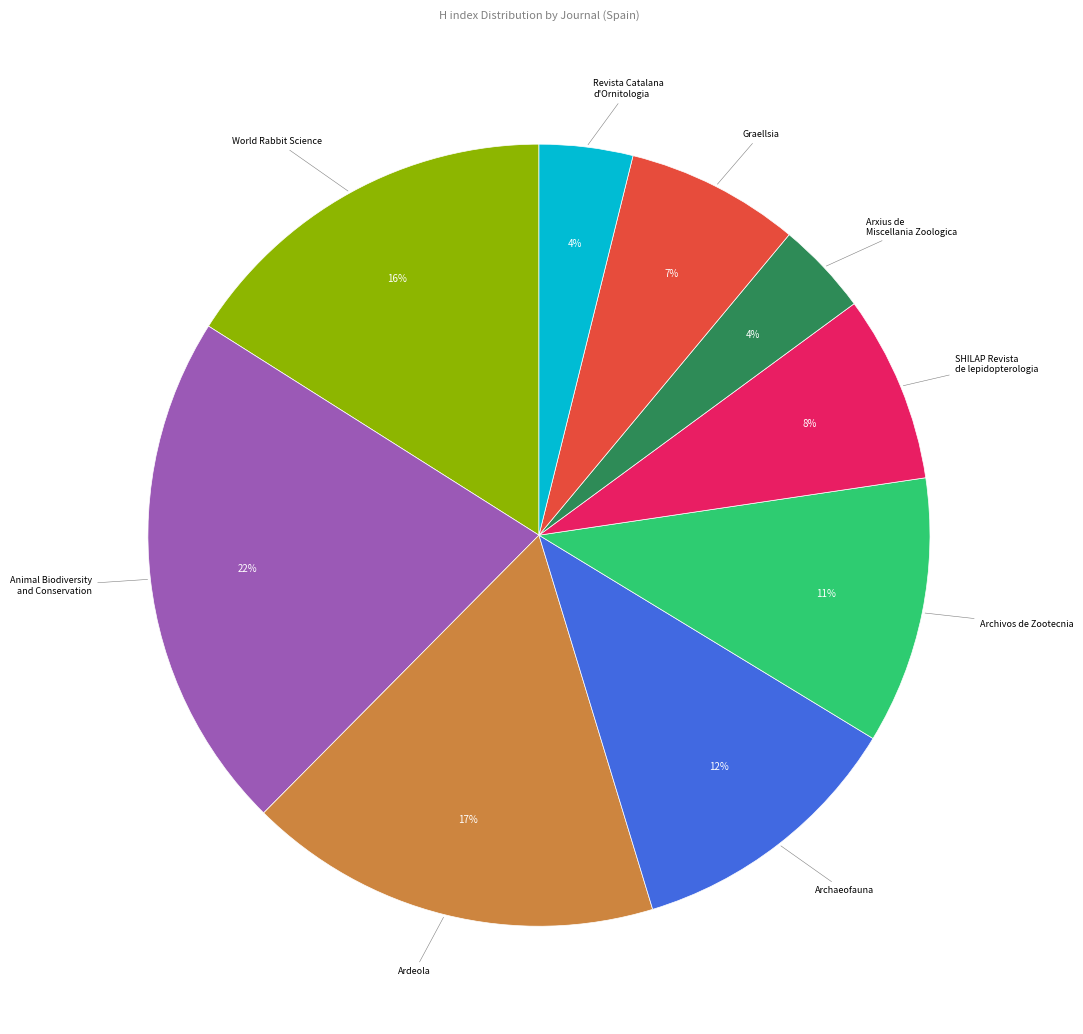

Is there a majority slice in this chart?

No